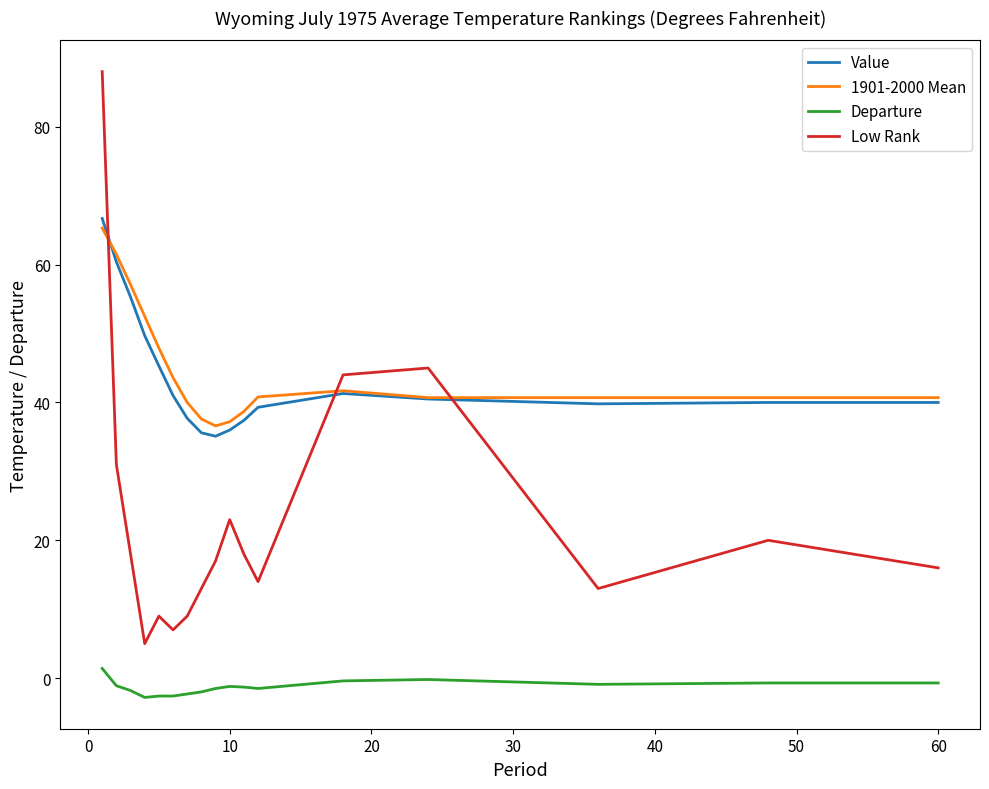

Which series has the largest range (max minus min)?

Low Rank